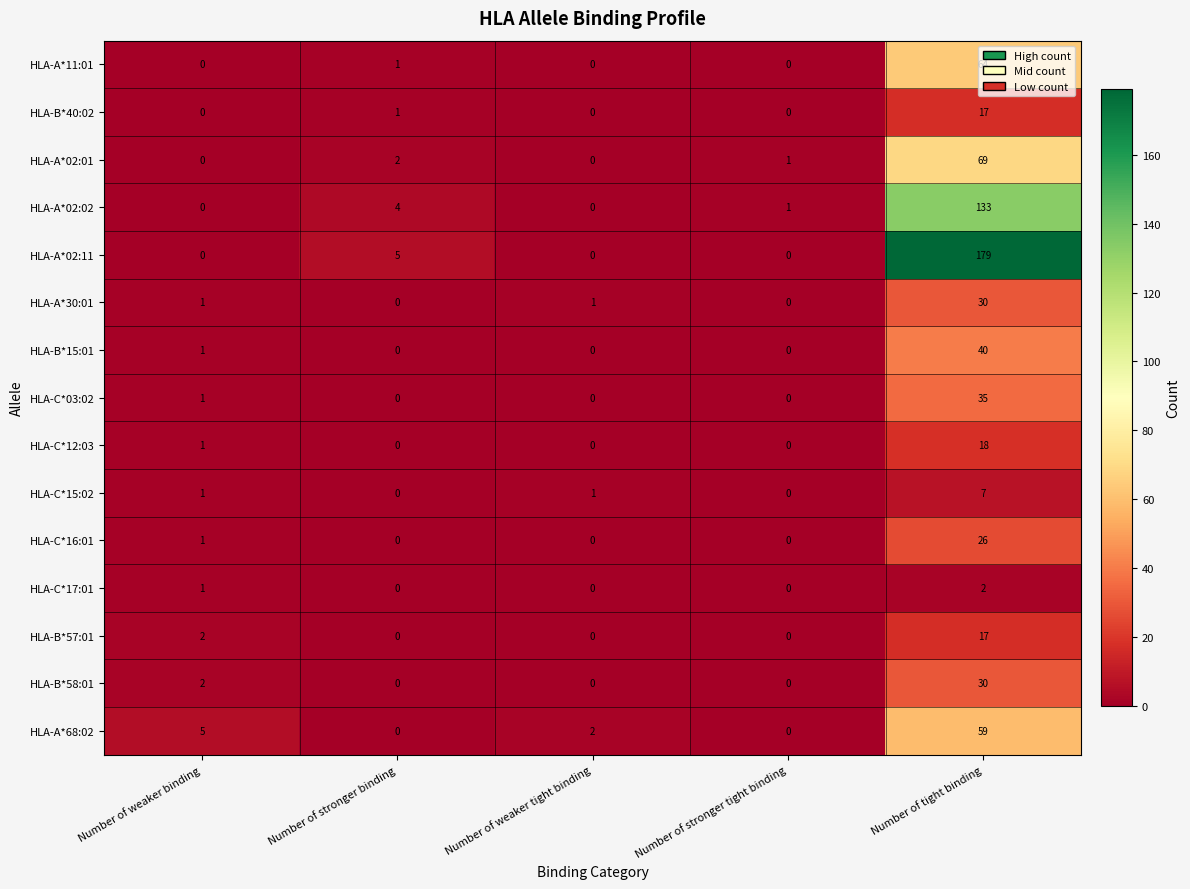

Which series has the largest total across all categories?

HLA-A*02:11